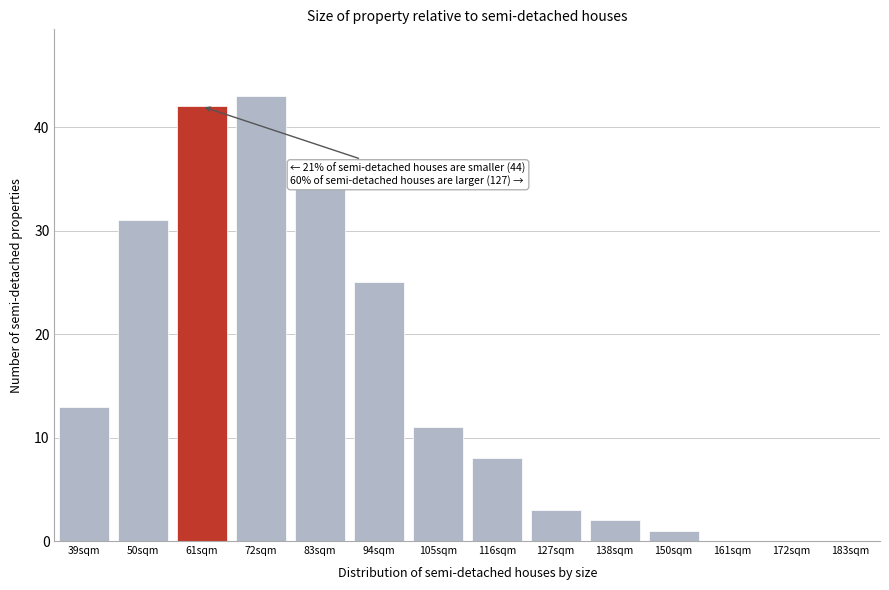

Reading right to left, what are all the values shown in this chart?

183sqm=0	172sqm=0	161sqm=0	150sqm=1	138sqm=2	127sqm=3	116sqm=8	105sqm=11	94sqm=25	83sqm=34	72sqm=43	61sqm=42	50sqm=31	39sqm=13